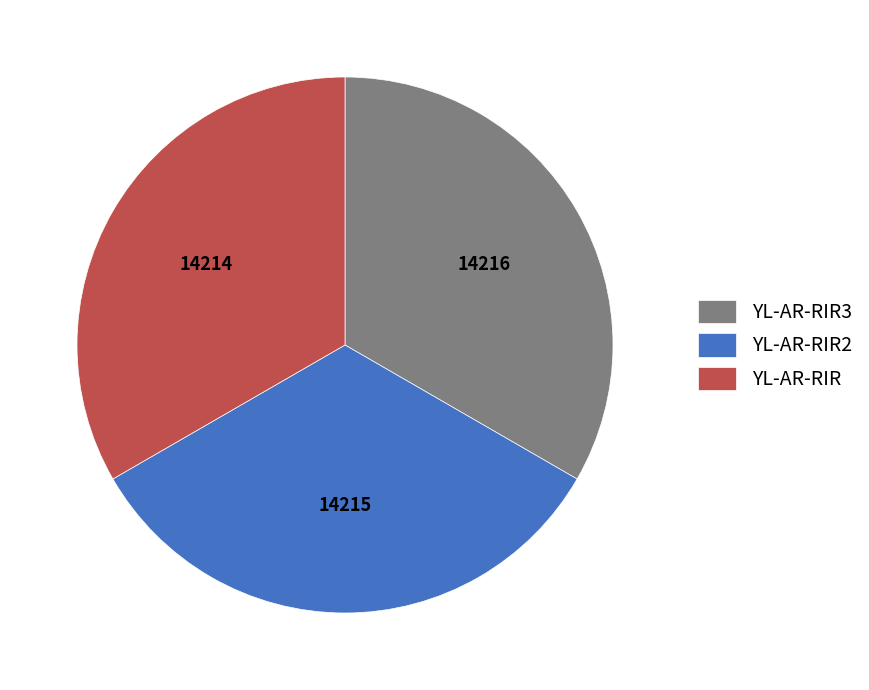

True or false: YL-AR-RIR3 accounts for 45% of the total.

False